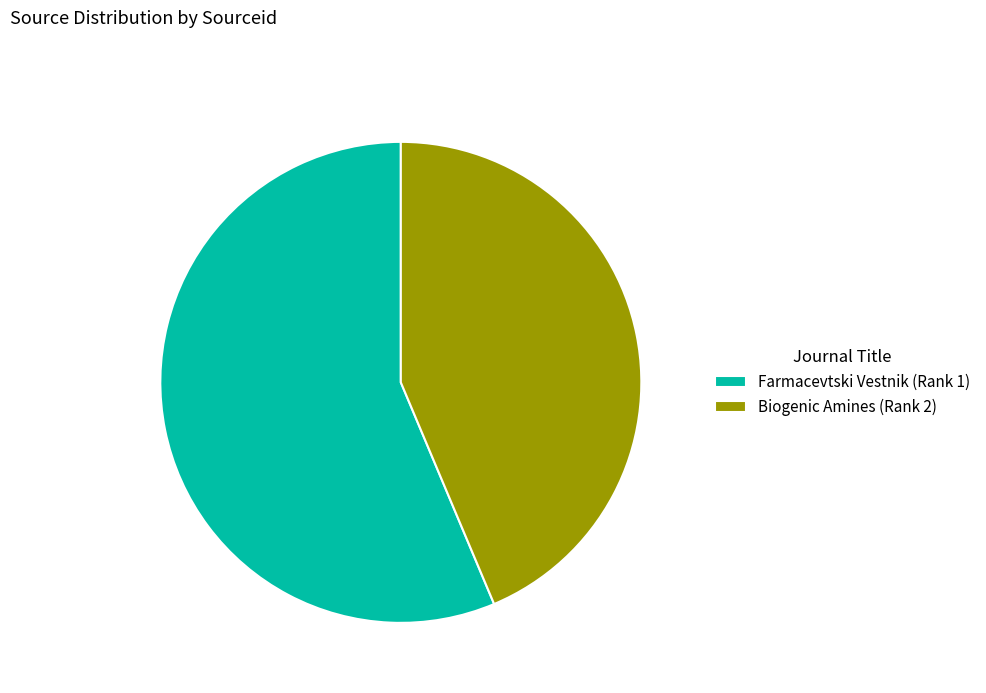

Rank the categories by value from lowest to highest.

Biogenic Amines (Rank 2), Farmacevtski Vestnik (Rank 1)